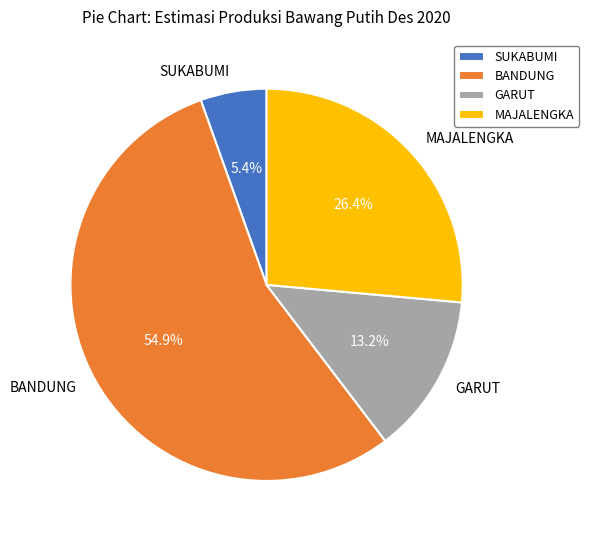

Does GARUT account for over 50% of the chart?

No